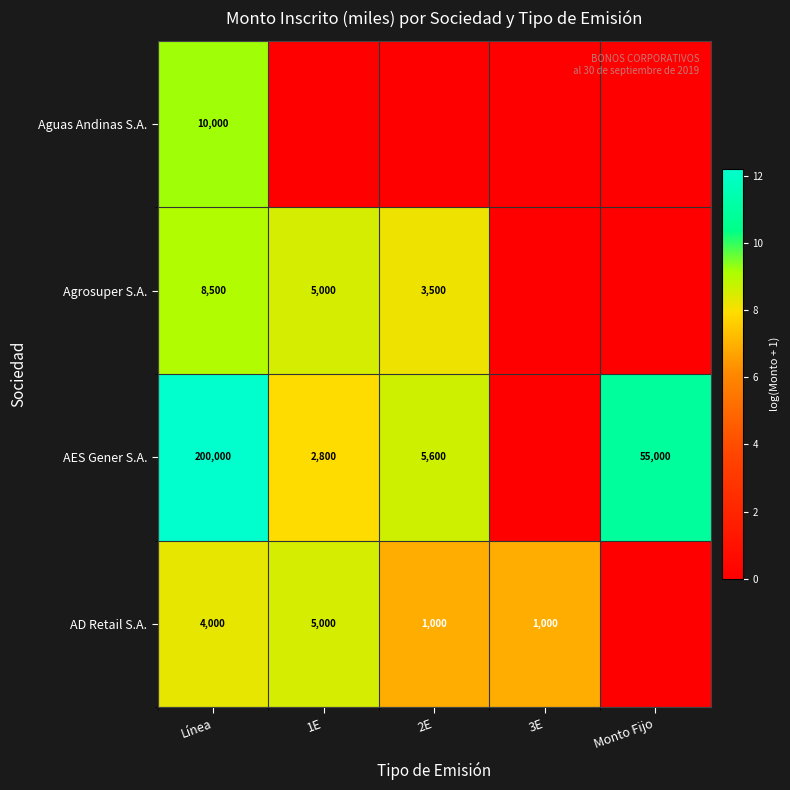

At how many categories does at least one series exceed 8?

4